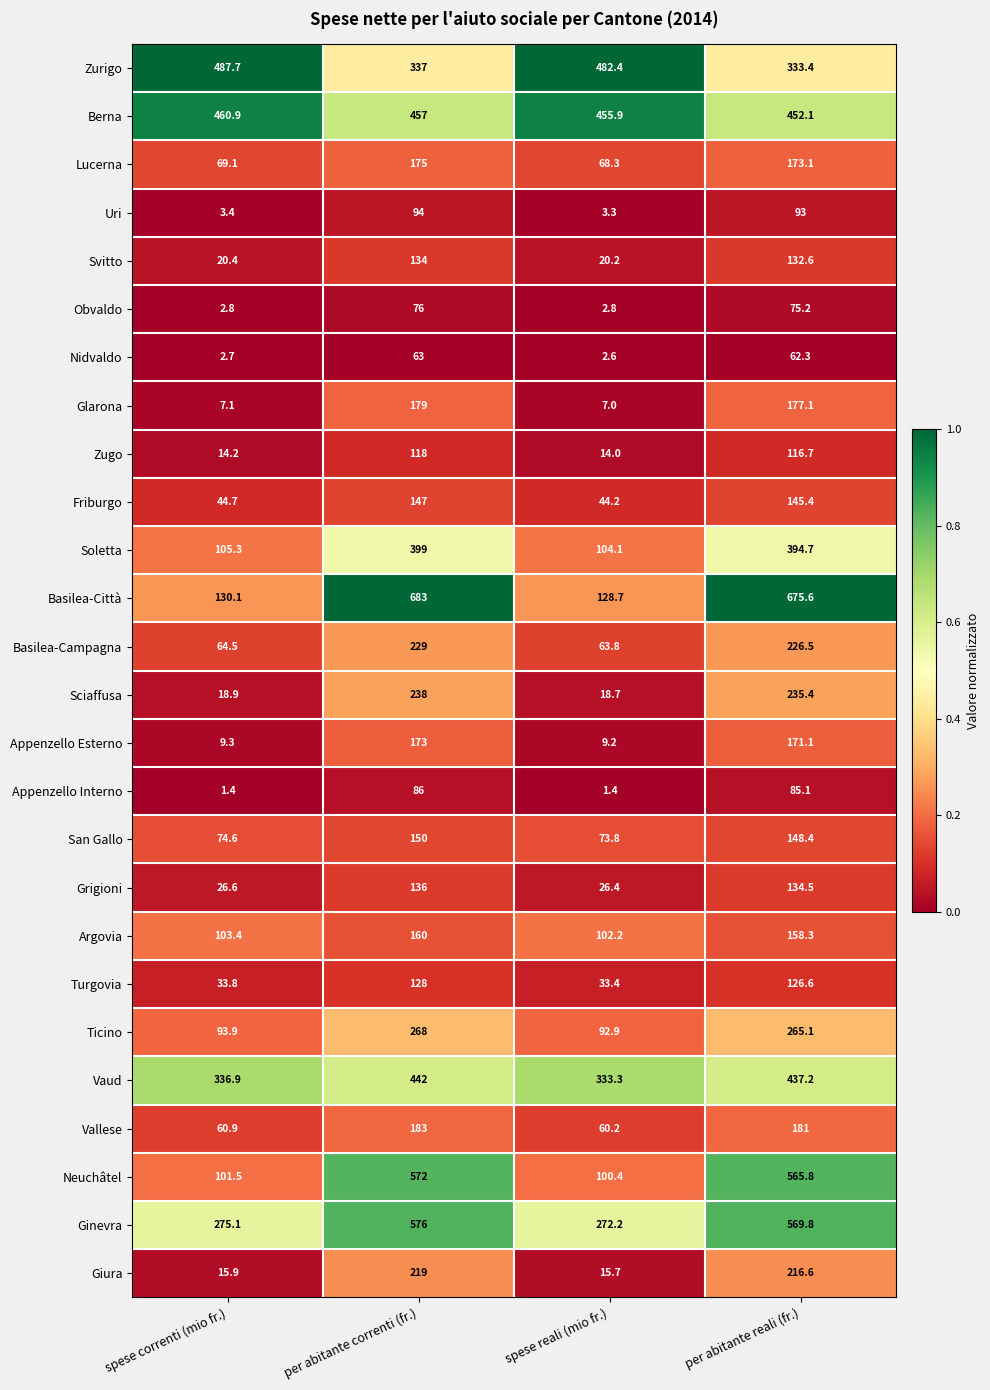

The Neuchâtel series shows 863.8 at per abitante correnti (fr.). True or false?

False